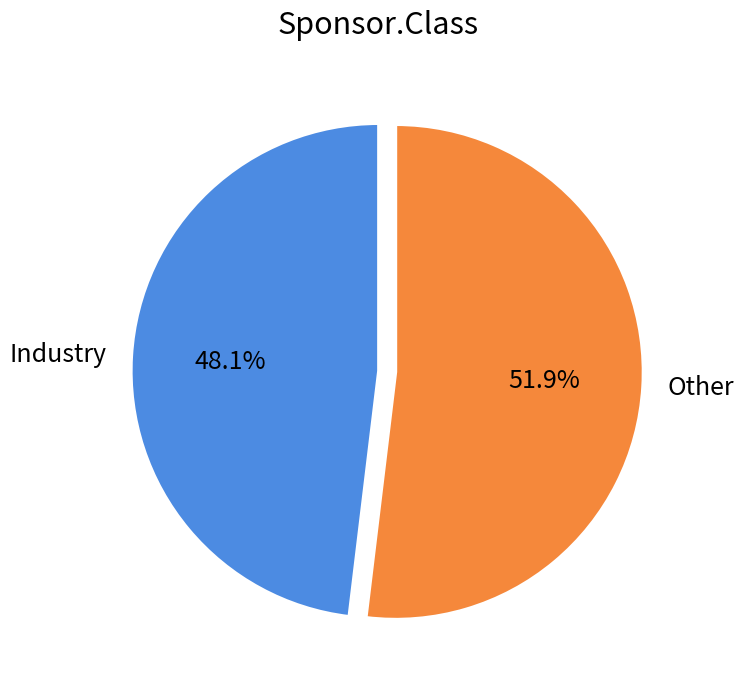

To the nearest percent, what is the combined percentage of Other and Industry?

100%